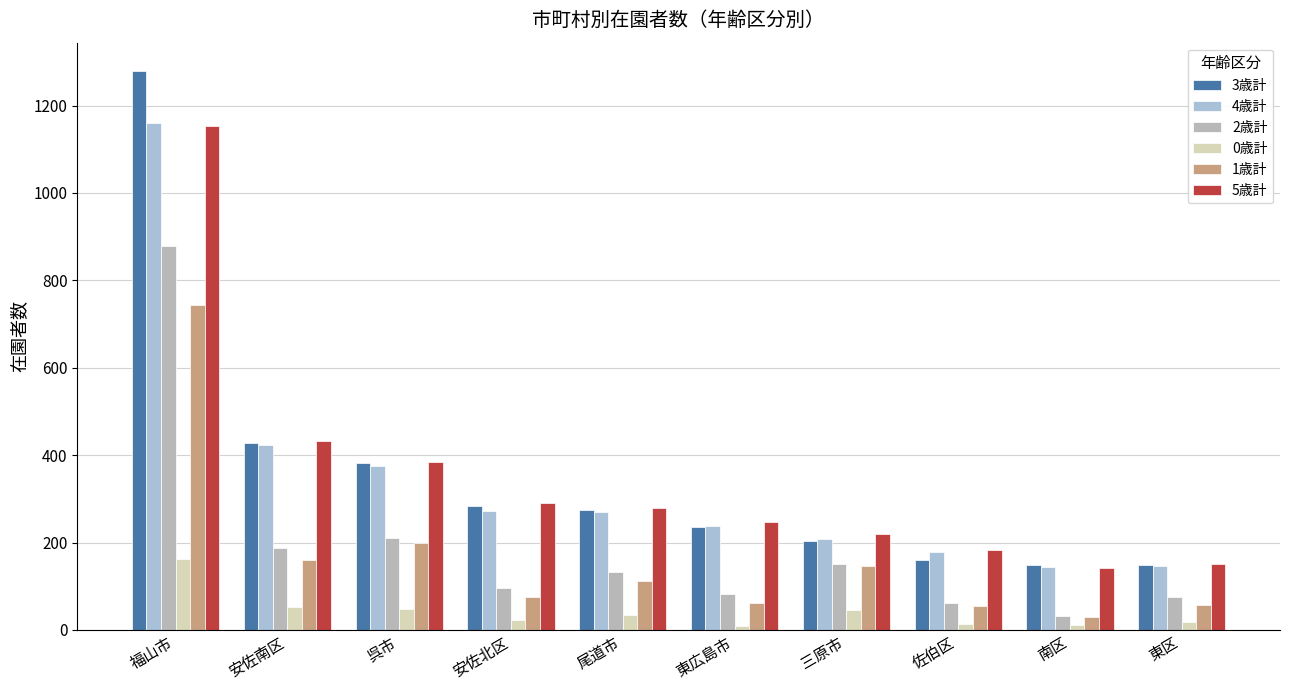

How many categories are shown in the chart?

10